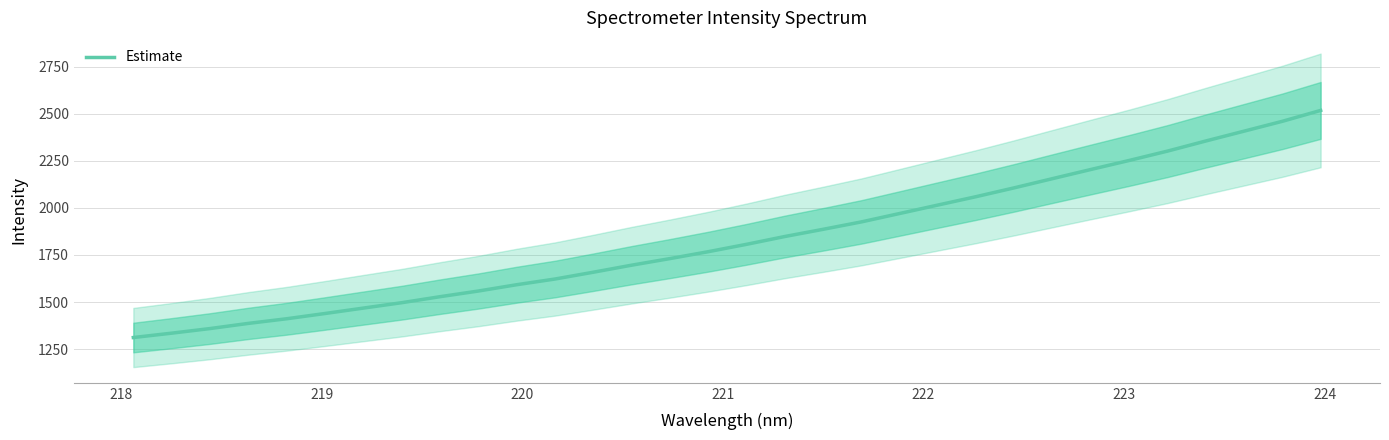

What is the maximum value for Estimate?

2518.4